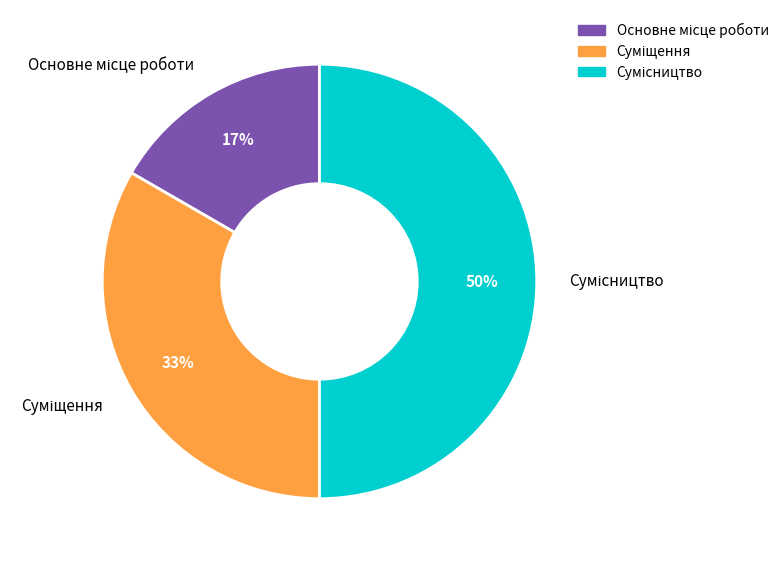

To the nearest percent, what is the average slice percentage?

33%